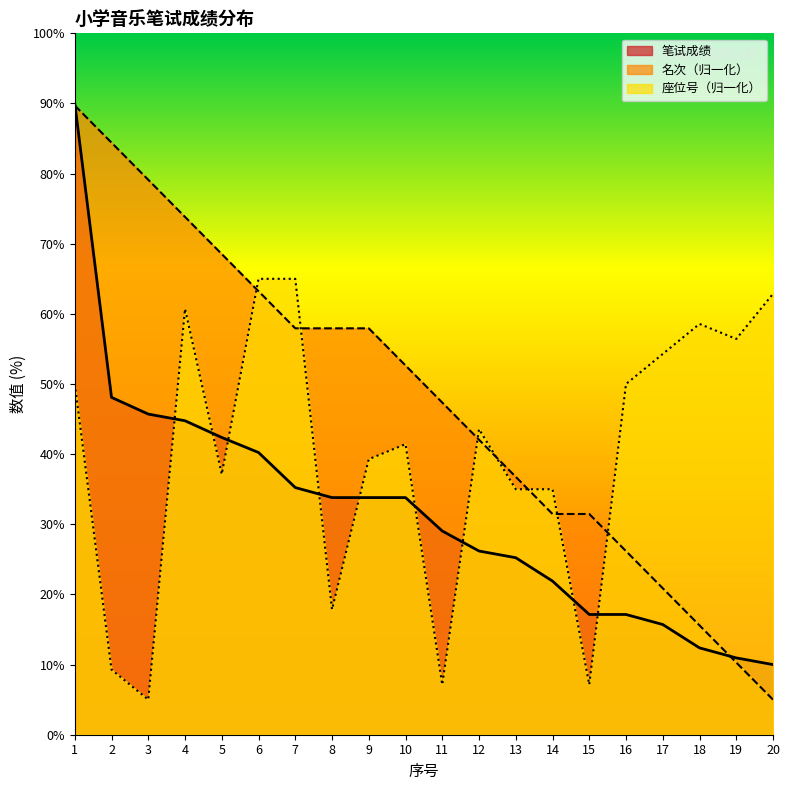

Which category has the highest value across all series?

1